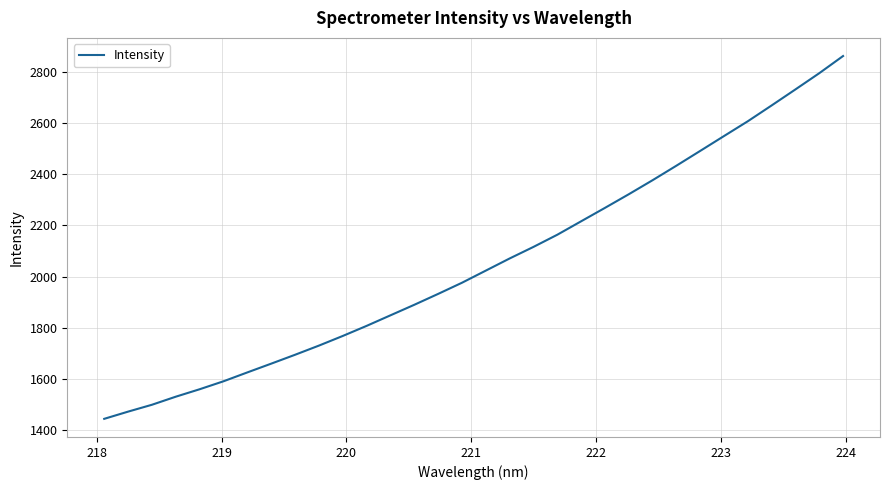

What is the maximum value shown in the chart?

2860.5